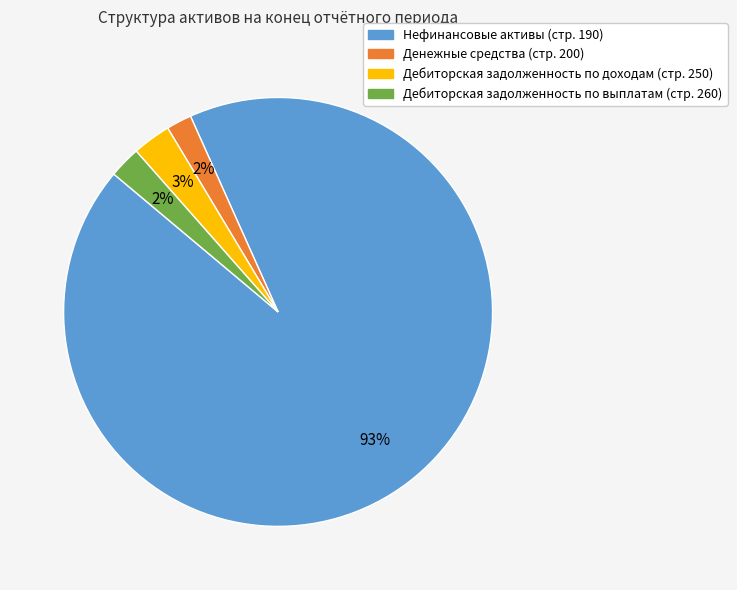

Does Нефинансовые активы (стр. 190) represent more than half of the total?

Yes